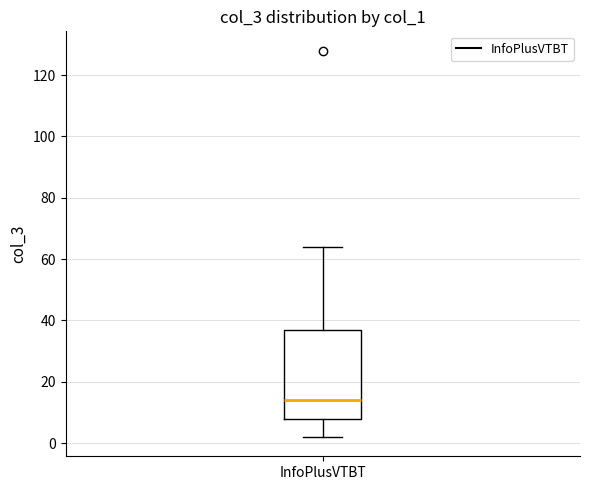

Where is the lower edge of the box for InfoPlusVTBT on the y-axis? The values are not printed on the chart, so give them approximately, as read against the axis.

8